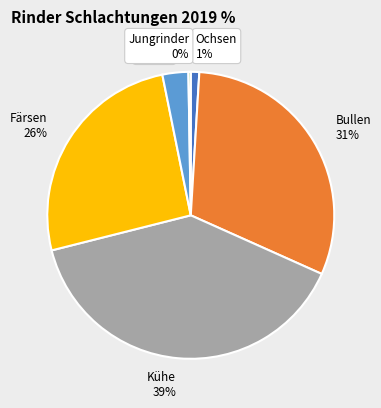

The Färsen slice represents 26% of the pie. True or false?

True